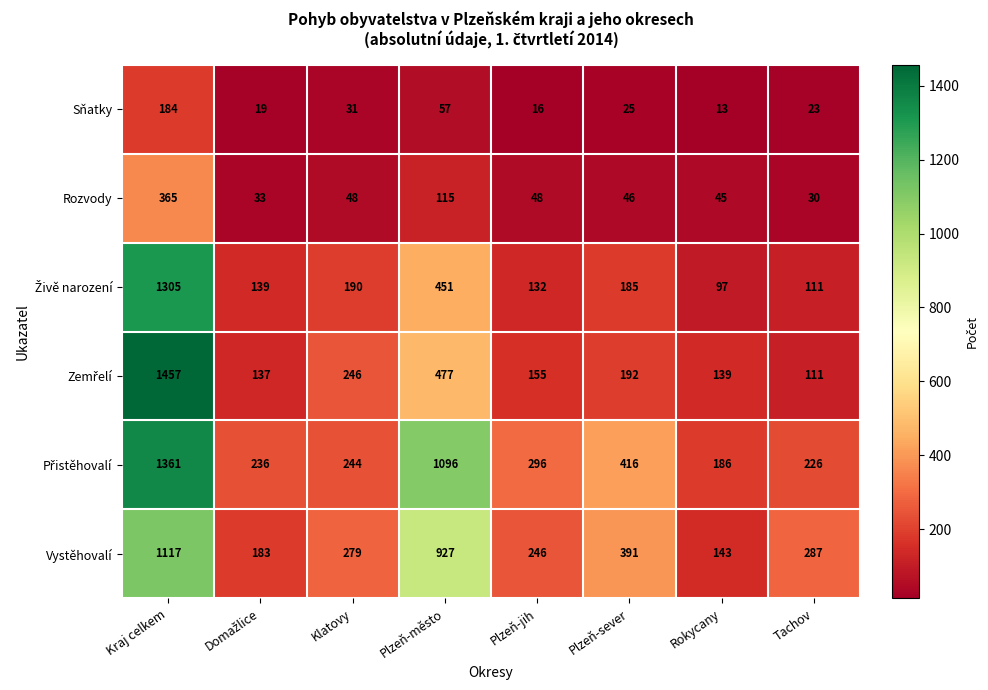

The value of Rozvody at Plzeň-jih is 72. True or false?

False